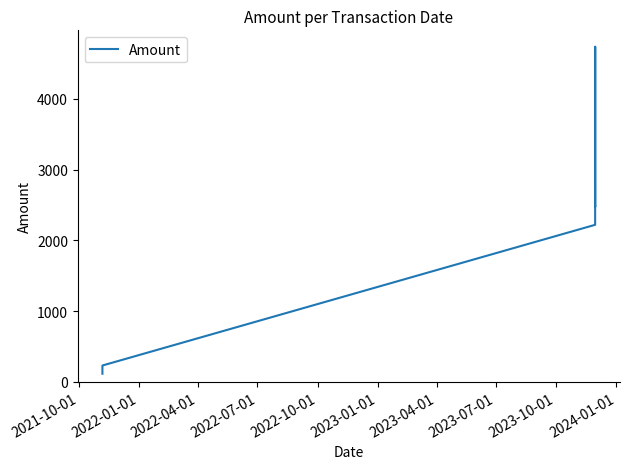

What is the value of the 4th point from the left?

2219.6